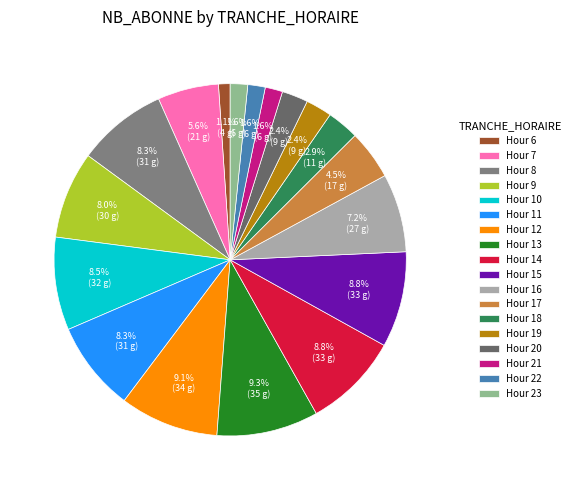

To the nearest percent, what is the difference between the largest and smallest slice percentages?

8%